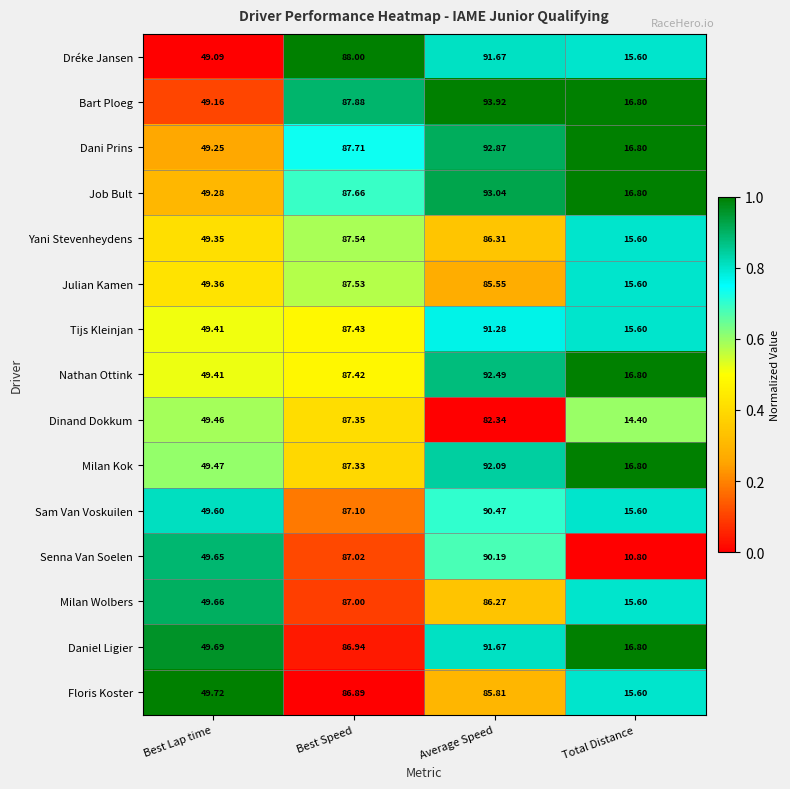

Which series has the widest spread of values?

Senna Van Soelen